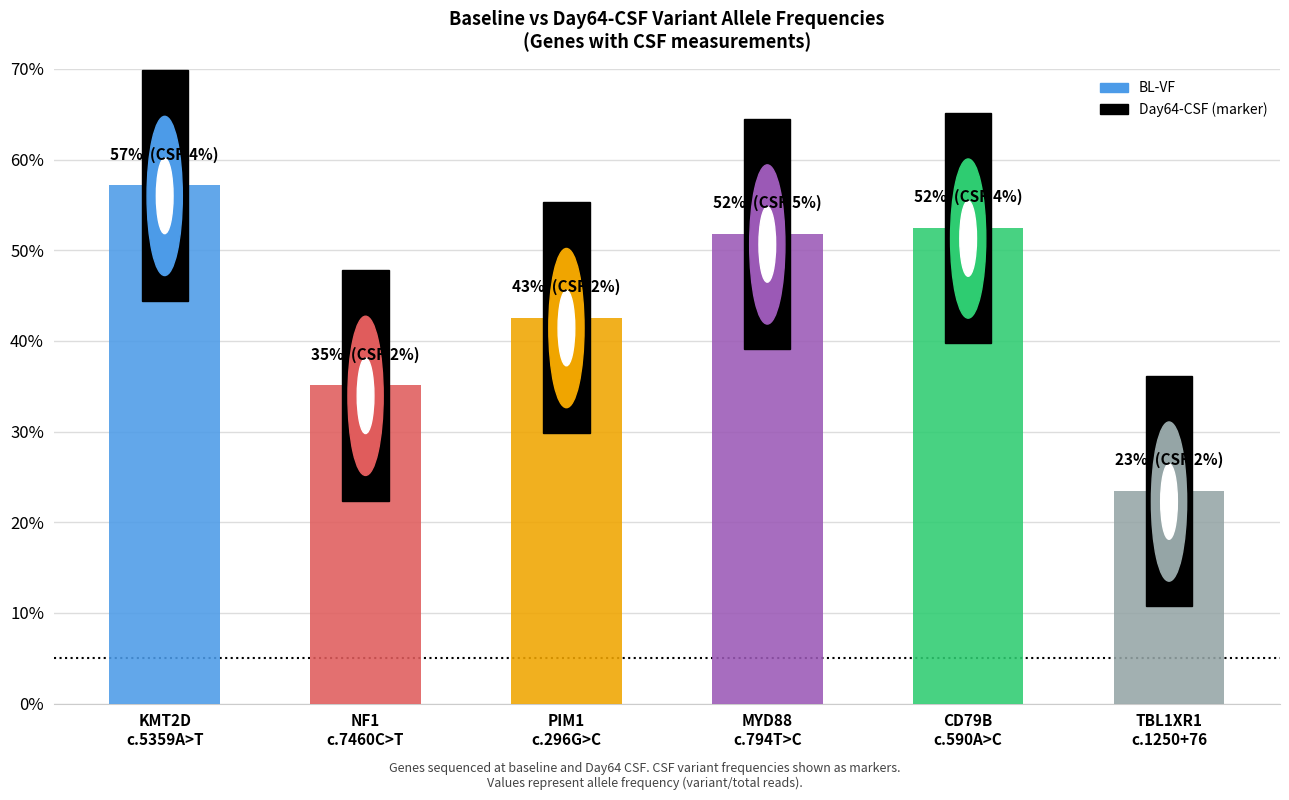

At which category does the chart reach its minimum across all series?

TBL1XR1
c.1250+76